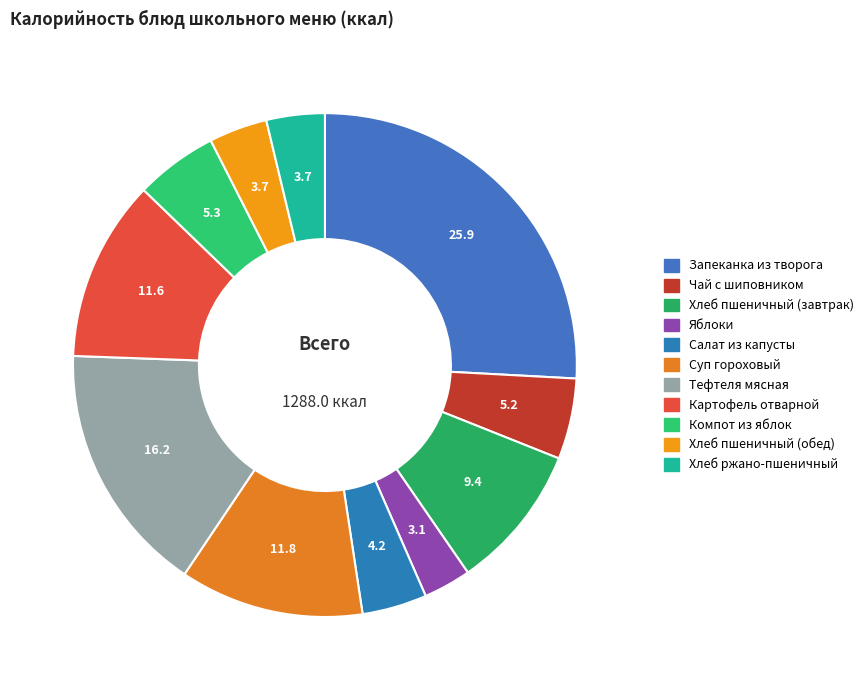

Which slice is the largest?

Запеканка из творога